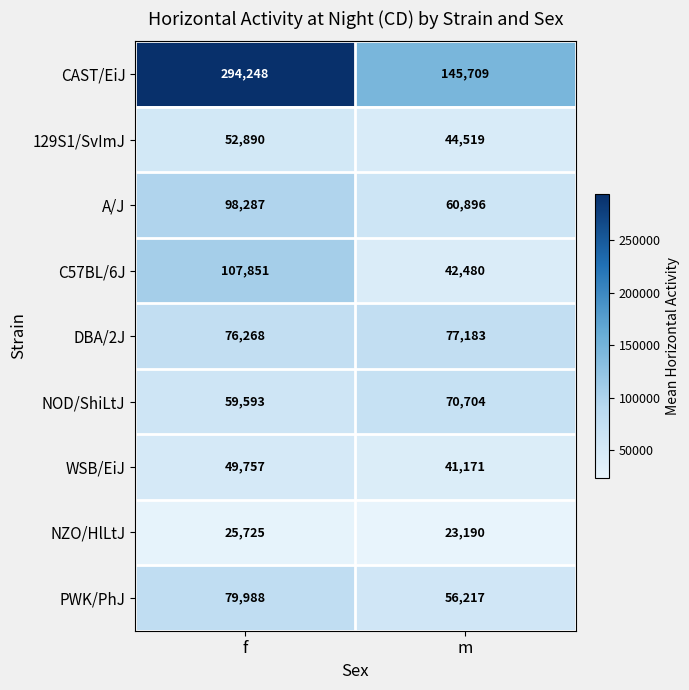

Reading right to left, extract all data points from this chart.

CAST/EiJ: 145709	294248
129S1/SvImJ: 44519	52890
A/J: 60896	98287
C57BL/6J: 42480	107851
DBA/2J: 77183	76268
NOD/ShiLtJ: 70704	59593
WSB/EiJ: 41171	49757
NZO/HlLtJ: 23190	25725
PWK/PhJ: 56217	79988